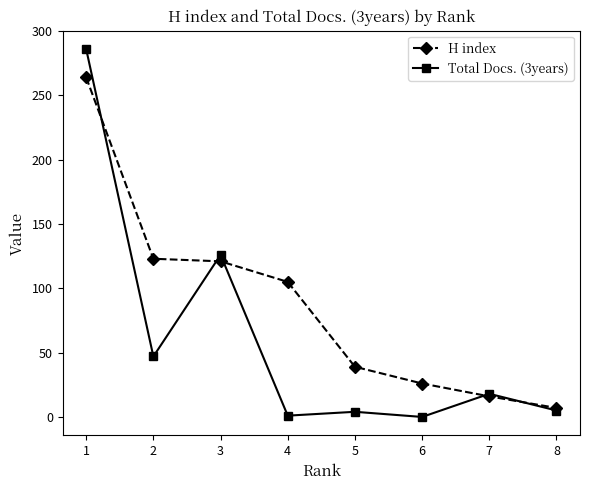

Where does the H index series first go above 105?

1